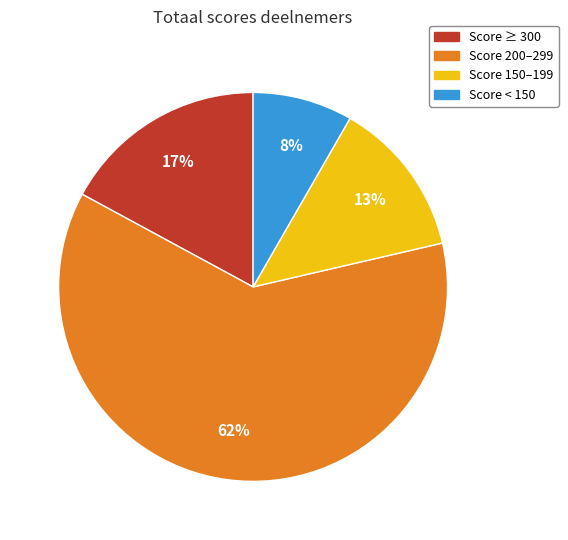

To the nearest percent, what is the average slice percentage?

25%